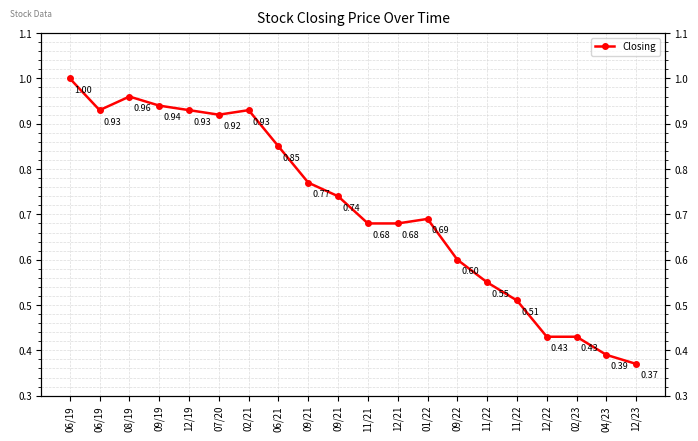

Is it true that the value at 12/19 is 0.9?

True